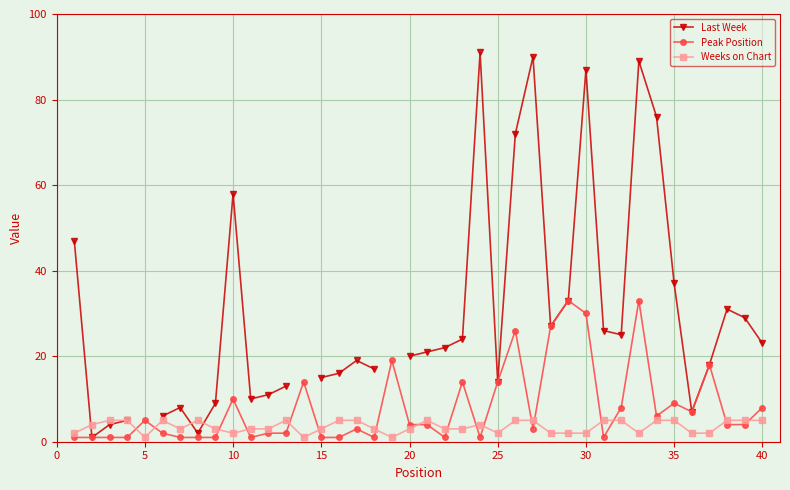

What is the sum of all Peak Position values?

323